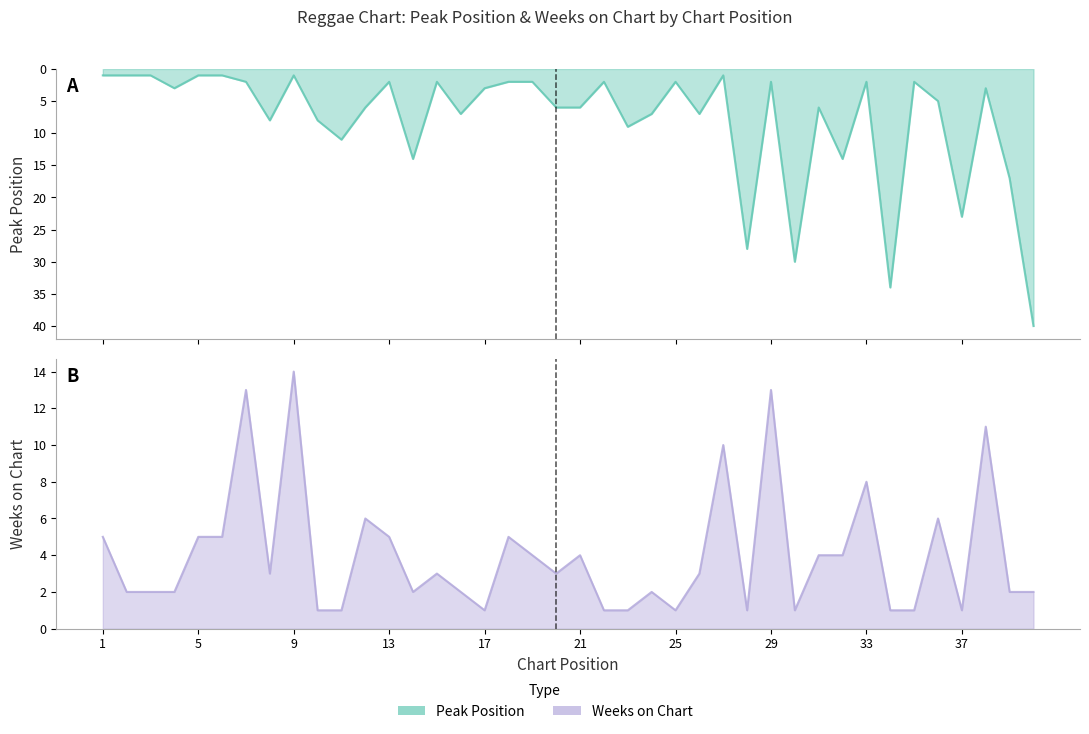

At 39, list the series in order from smallest to largest.

Weeks on Chart, Peak Position